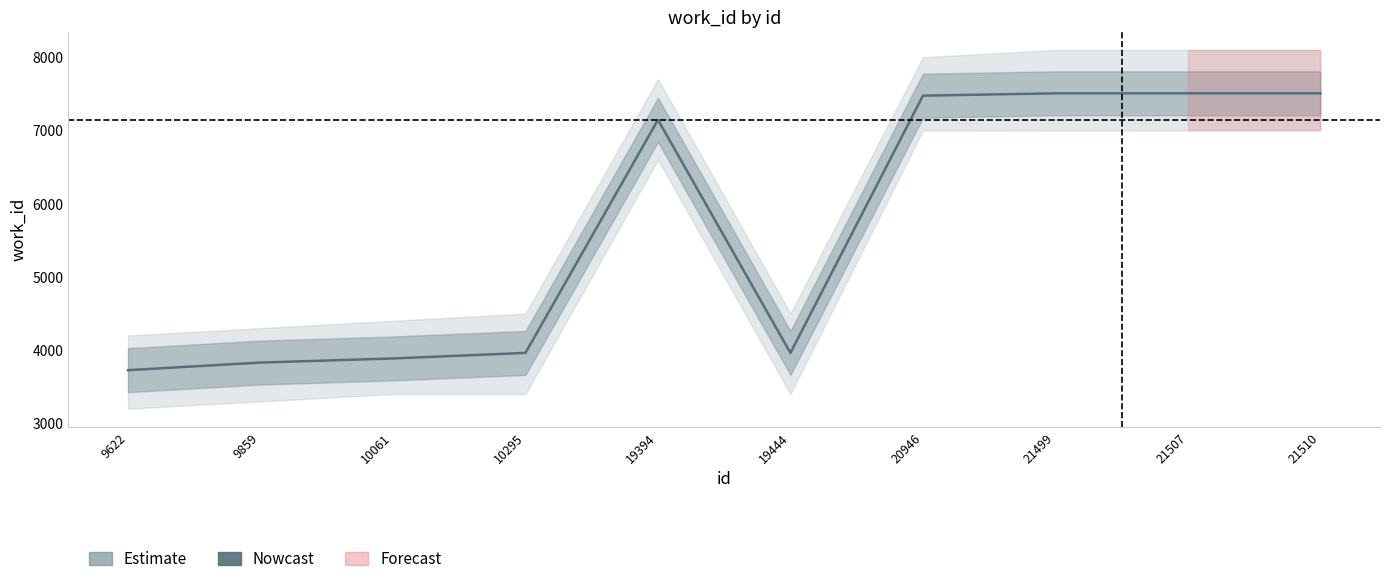

Which label corresponds to the largest value in the chart?

21499